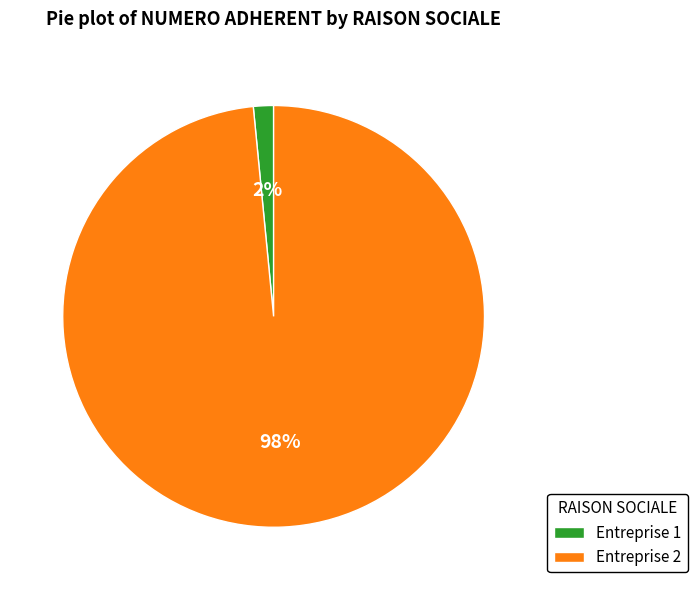

Is there a majority slice in this chart?

Yes